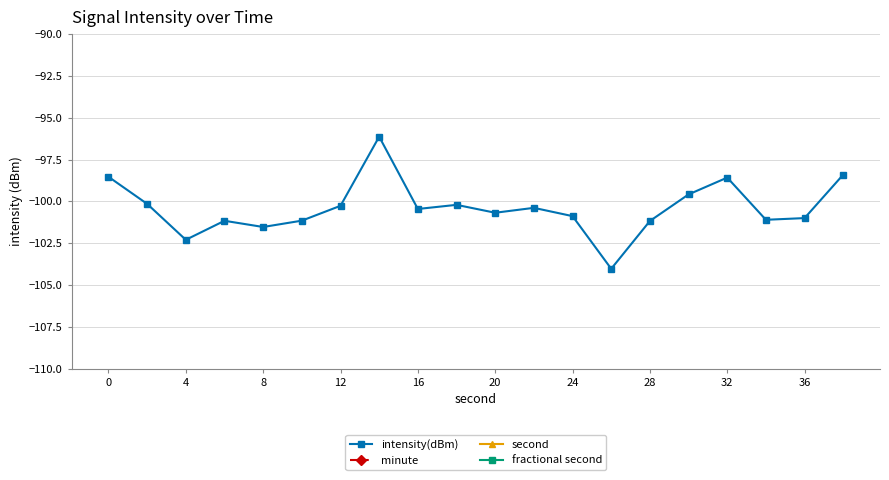

True or false: minute and intensity(dBm) intersect in this chart.

False